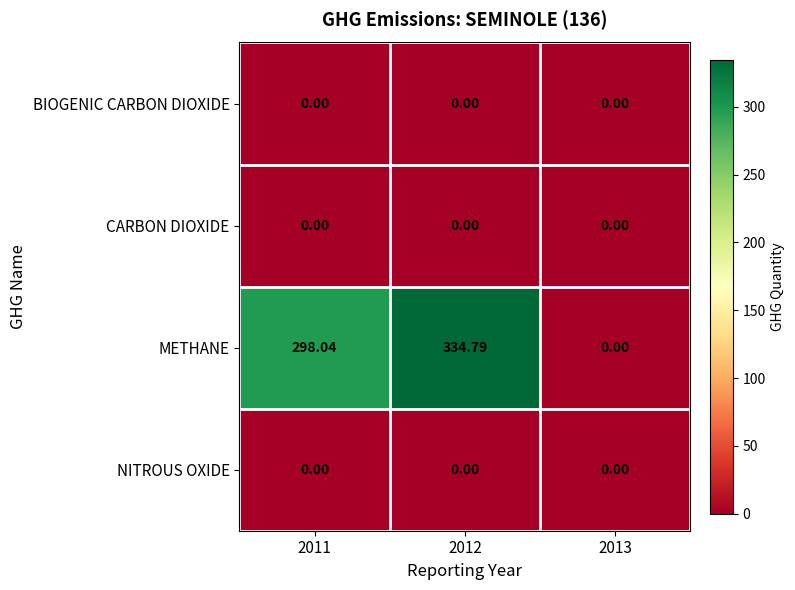

Between 2011 and 2012, which series saw the biggest shift?

METHANE